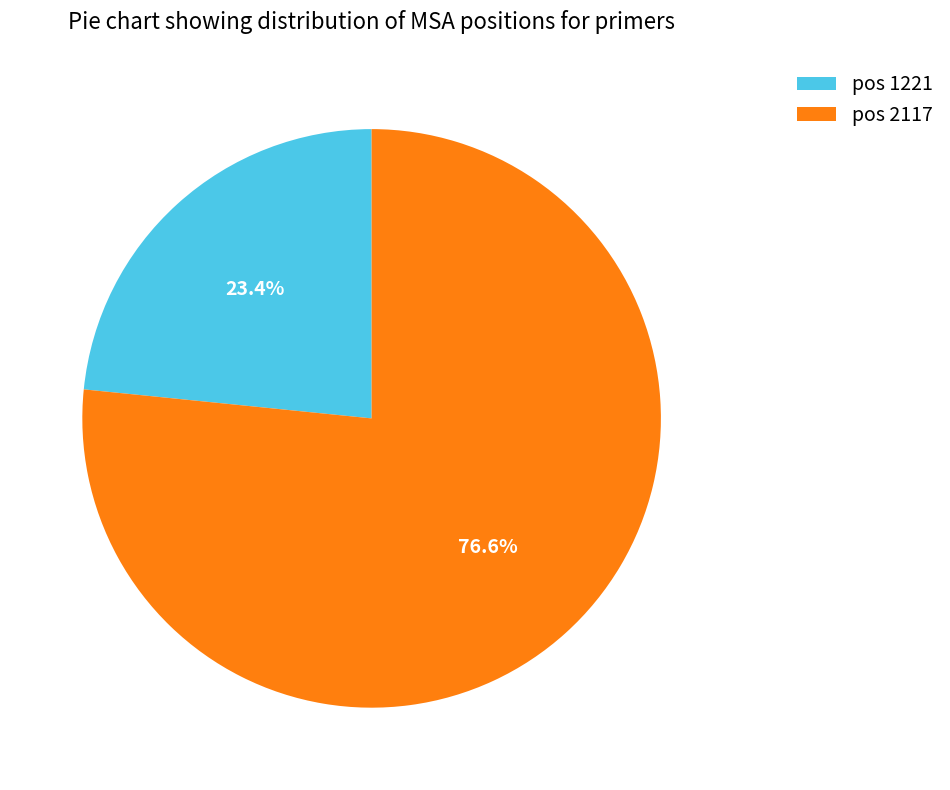

Approximately how many times larger is the value at pos 2117 compared to pos 1221?

3.3